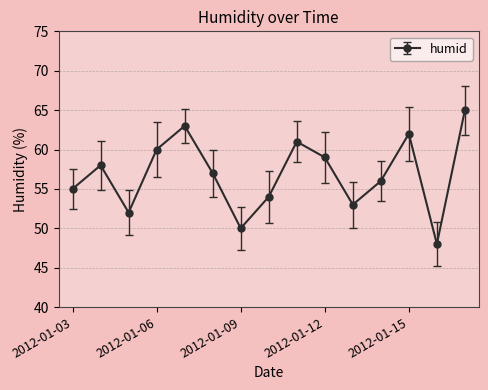

What is the minimum value shown in the chart?

48